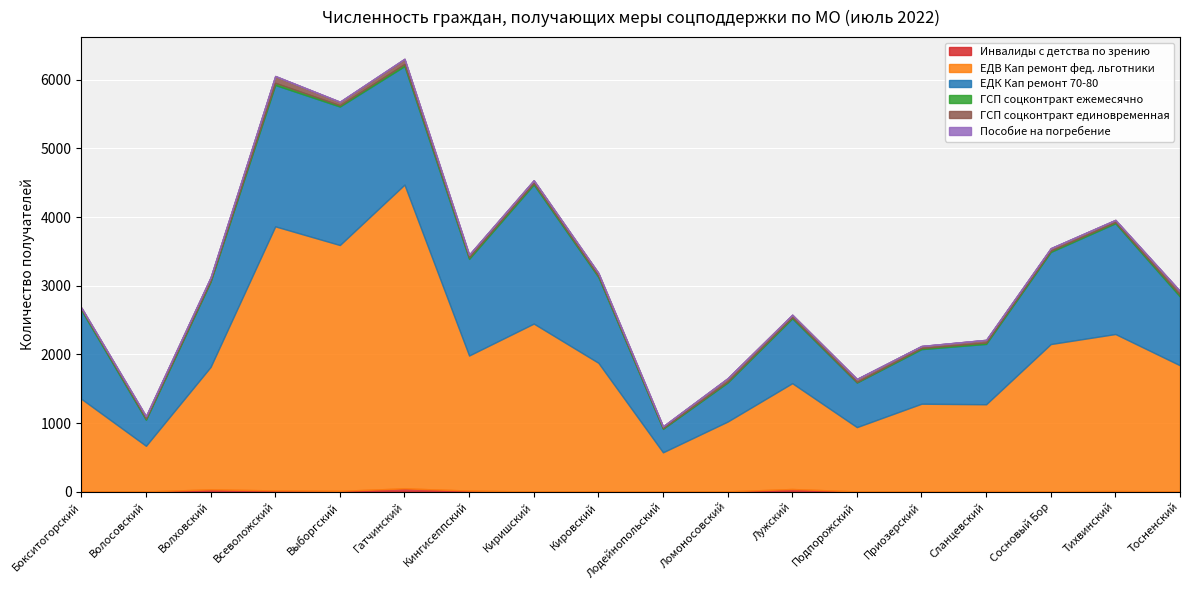

Rank the series at Лужский from highest to lowest value.

ЕДВ Кап ремонт фед. льготники, ЕДК Кап ремонт 70-80, Инвалиды с детства по зрению, ГСП соцконтракт единовременная, ГСП соцконтракт ежемесячно, Пособие на погребение